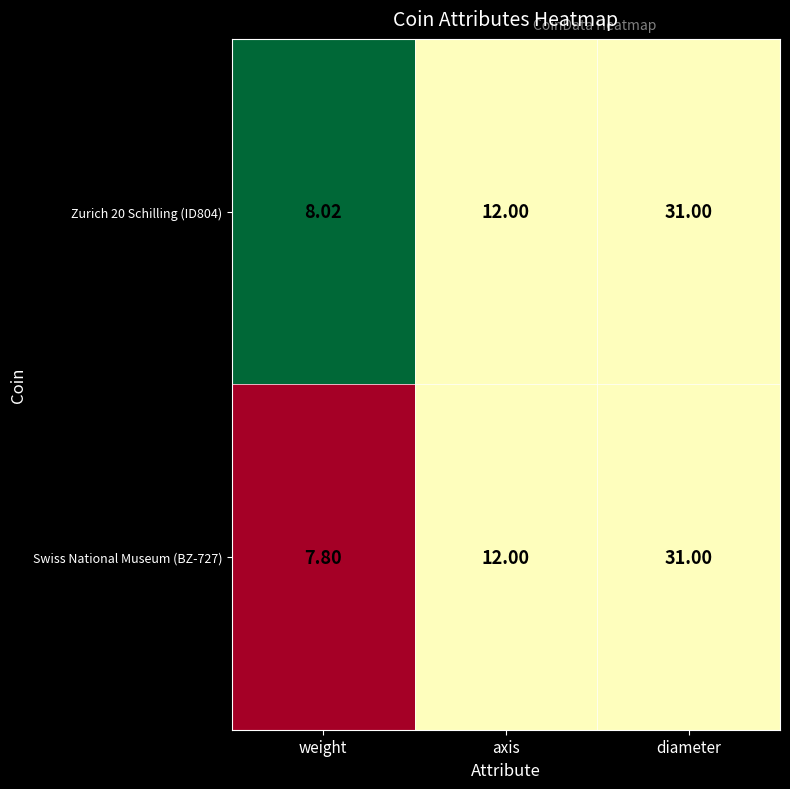

Rank the categories by Zurich 20 Schilling (ID804) value from highest to lowest.

diameter, axis, weight